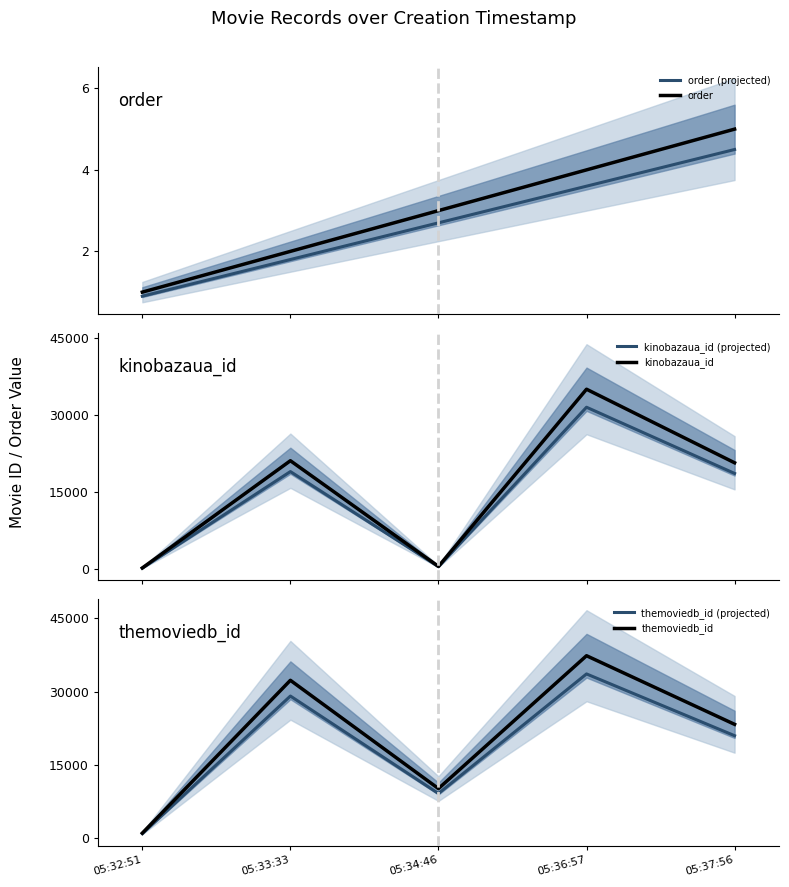

True or false: themoviedb_id (projected) and order intersect in this chart.

False